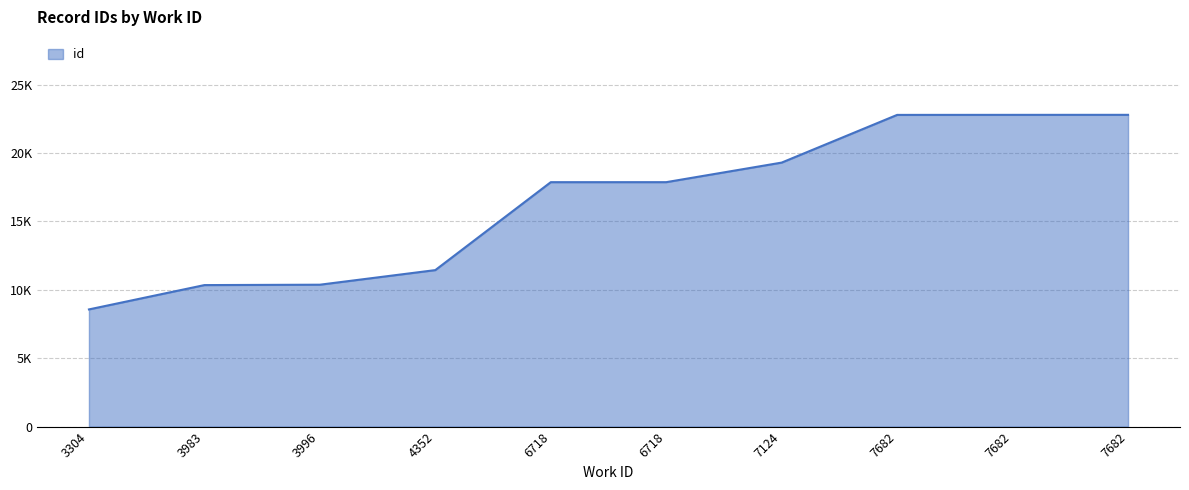

Does the chart display data point markers on the line(s)?

No